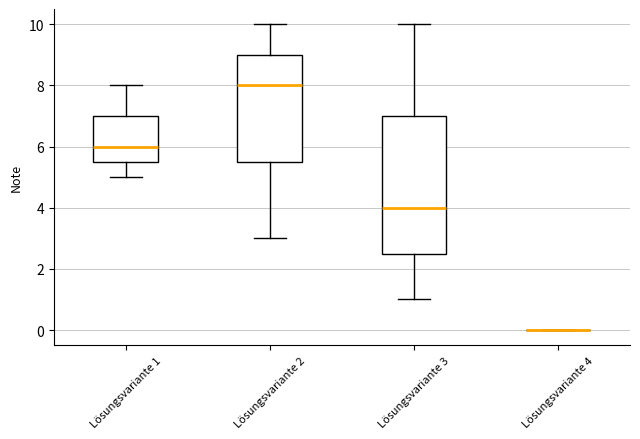

Reading left to right, transcribe this box plot: for each box, give where its median line is, the range the box spans, and where its two whiskers end, as read against the y-axis. The values are not printed on the chart, so give them approximately, as read against the axis.

Lösungsvariante 1: median 6.0, box 5.6 to 7.0, whiskers 5.0 to 8.0
Lösungsvariante 2: median 8.0, box 5.6 to 9.0, whiskers 3.0 to 10.0
Lösungsvariante 3: median 4.0, box 2.6 to 7.0, whiskers 1.0 to 10.0
Lösungsvariante 4: box collapsed to a line at 0.0, whiskers 0.0 to 0.0